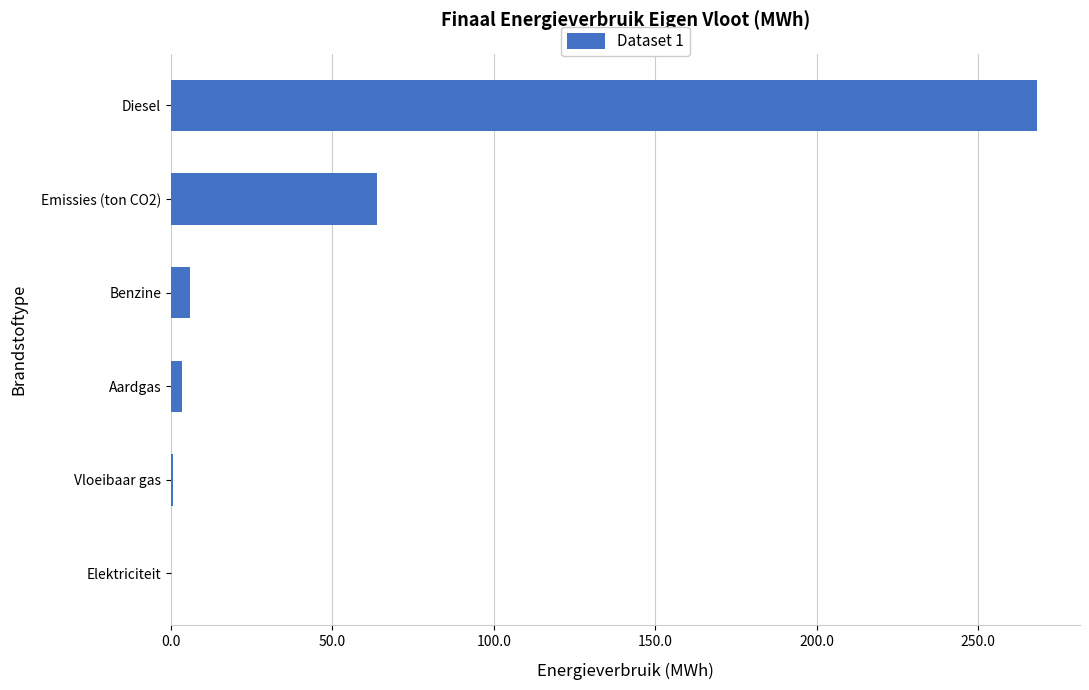

Between Diesel and Vloeibaar gas, which is larger?

Diesel